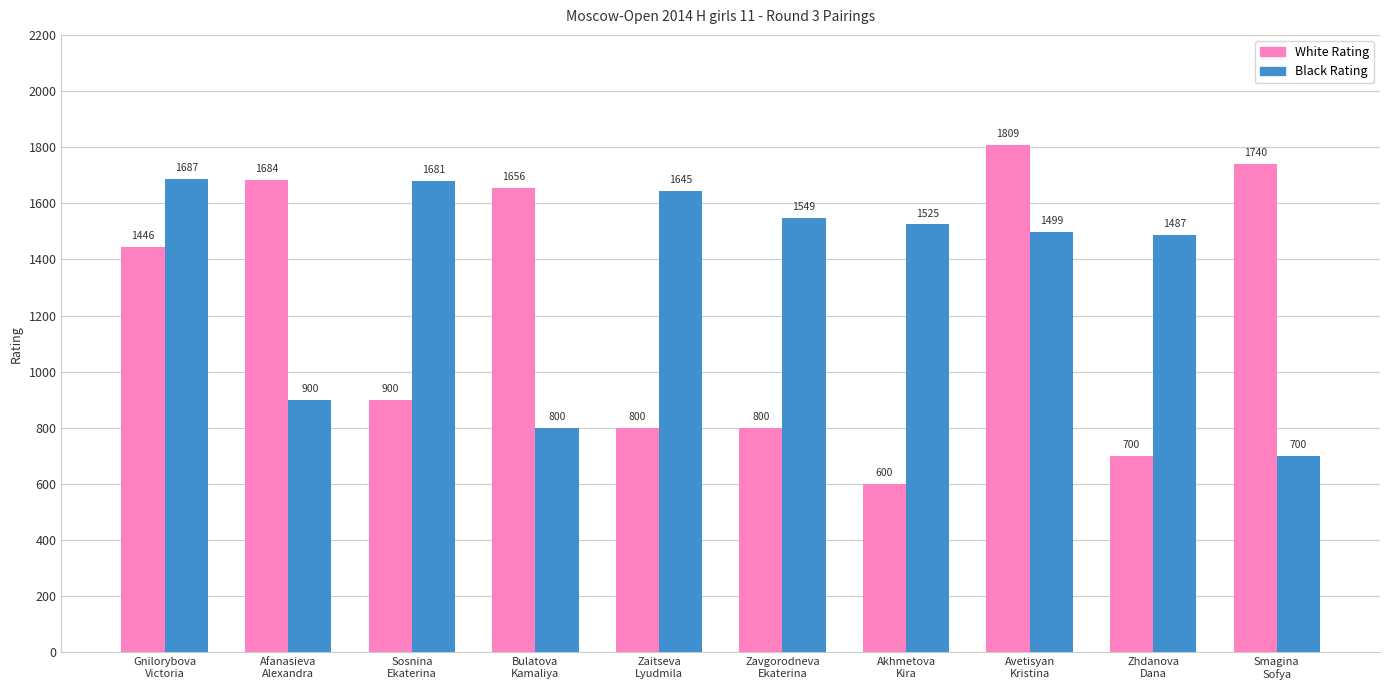

The value of Black Rating at Zhdanova
Dana is 487. True or false?

False